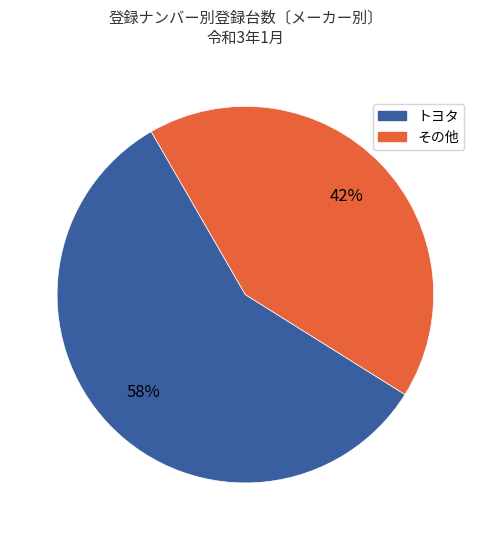

Does any single category account for the majority?

Yes